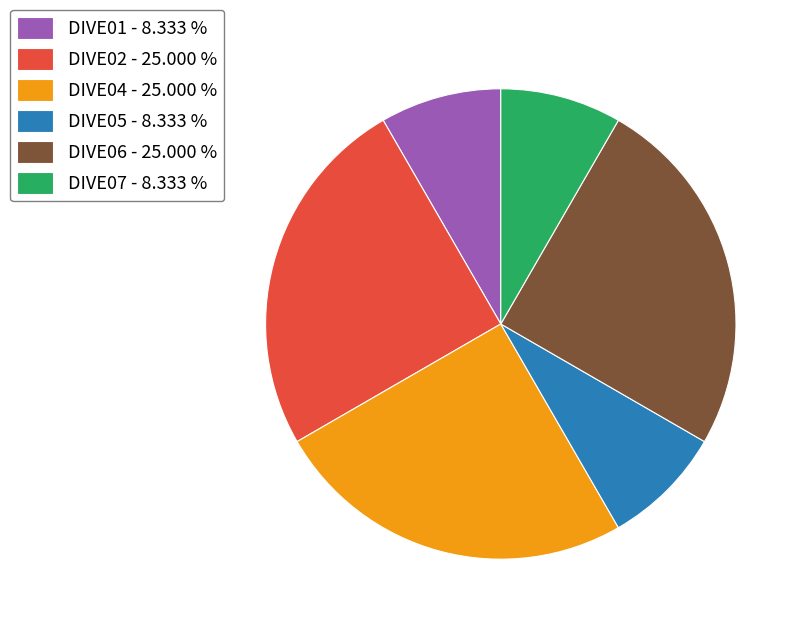

Do DIVE04 - 25.000 % and DIVE05 - 8.333 % together represent more than half of the pie?

No